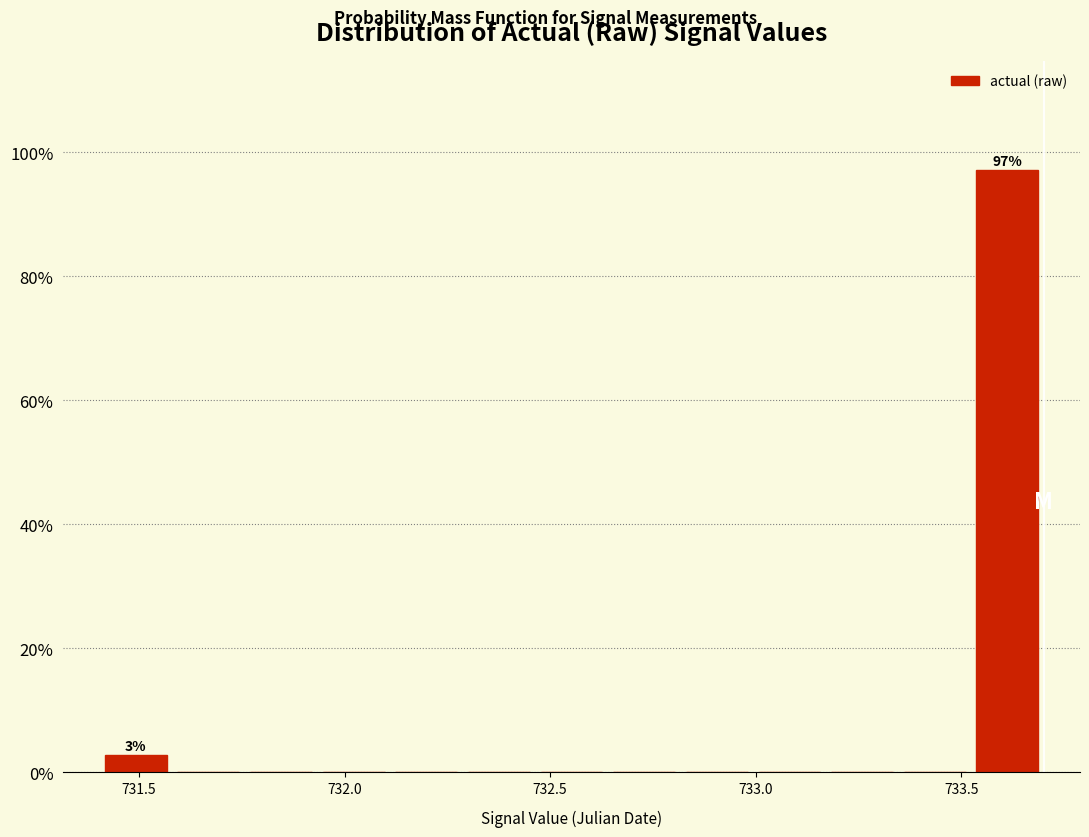

Read against the x-axis, roughly where is the centre of the tallest bar?

733.60